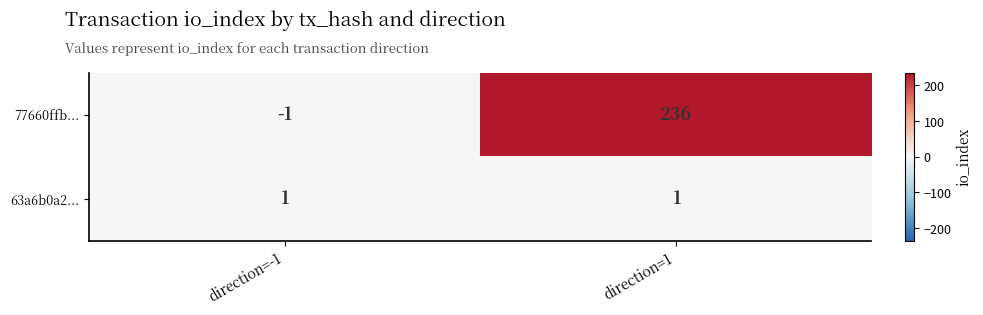

Reading left to right, transcribe all the data shown in this chart.

77660ffb...: direction=-1=-1	direction=1=236
63a6b0a2...: direction=-1=1	direction=1=1